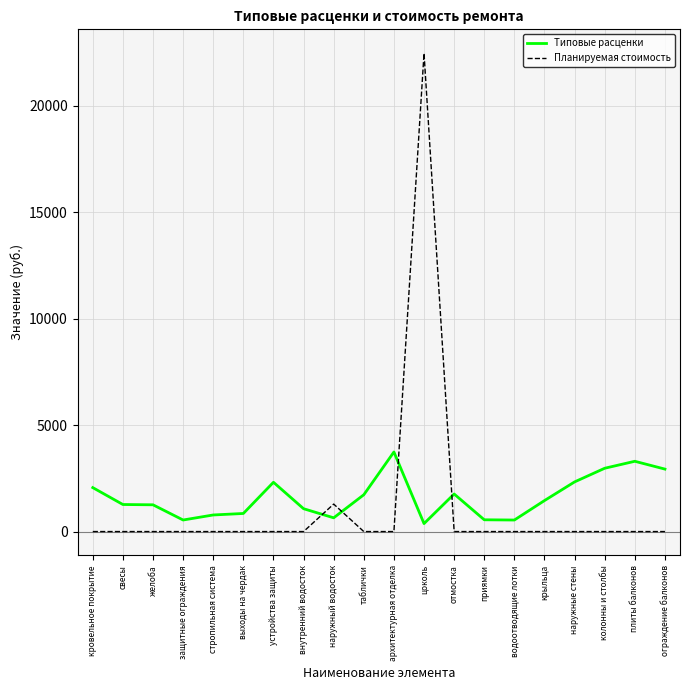

Between which two adjacent categories do Типовые расценки and Планируемая стоимость first intersect?

внутренний водосток and наружный водосток